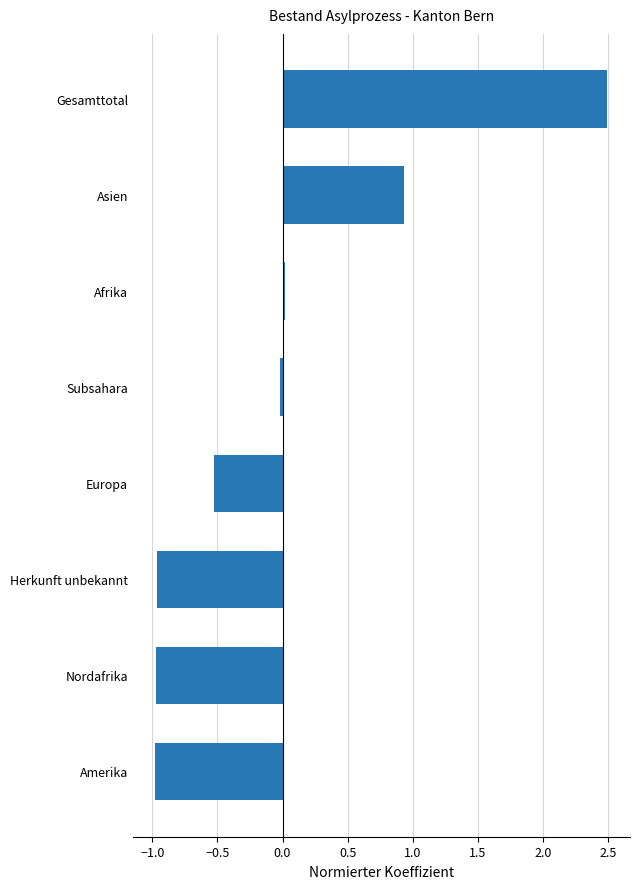

Does the chart contain stacked bars?

No